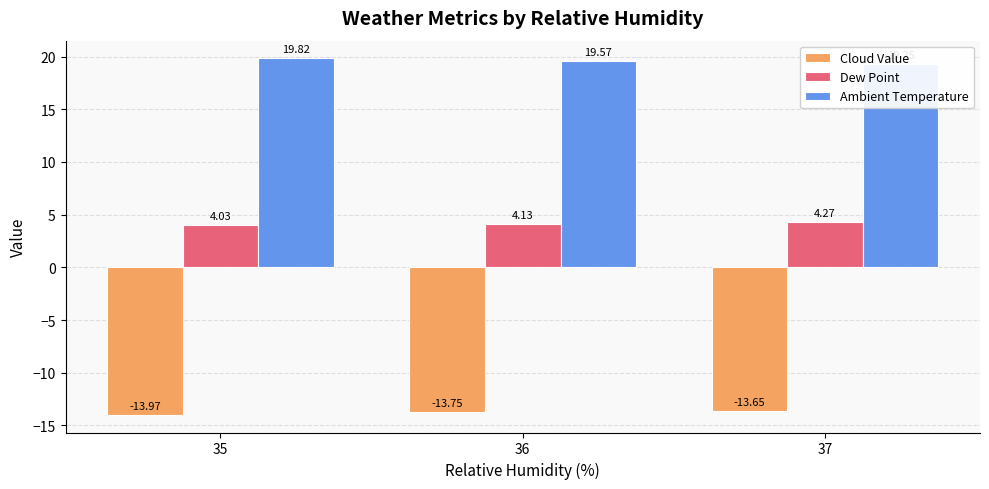

What is the total value across all series at 36?

9.9